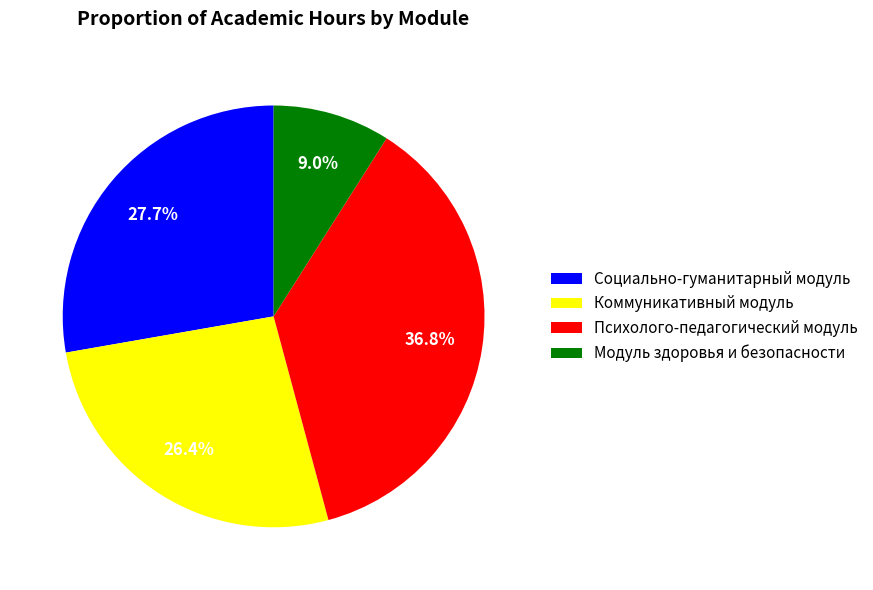

Is it true that Коммуникативный модуль is 26% of the pie?

True